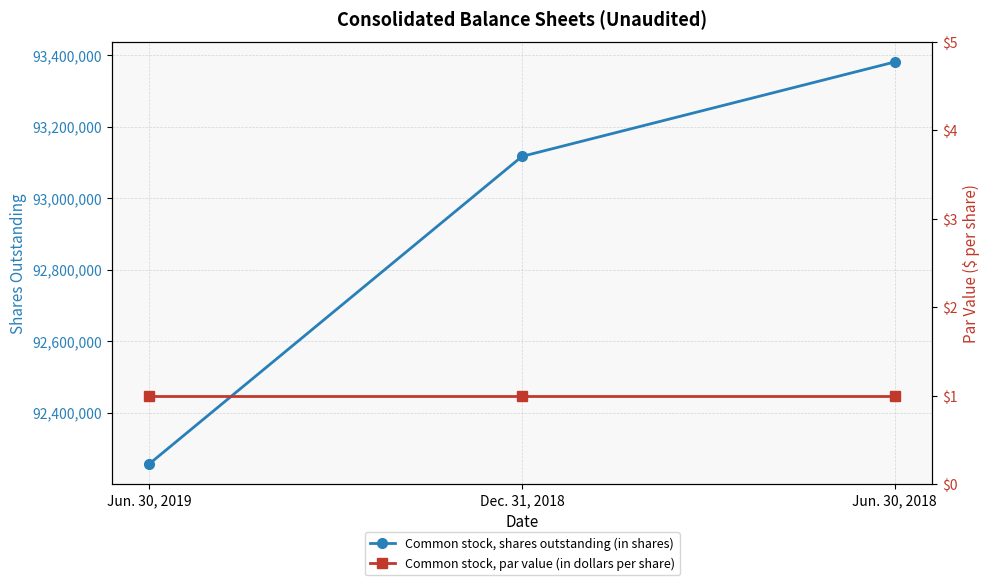

Which series has the largest total across all categories?

Common stock, shares outstanding (in shares)